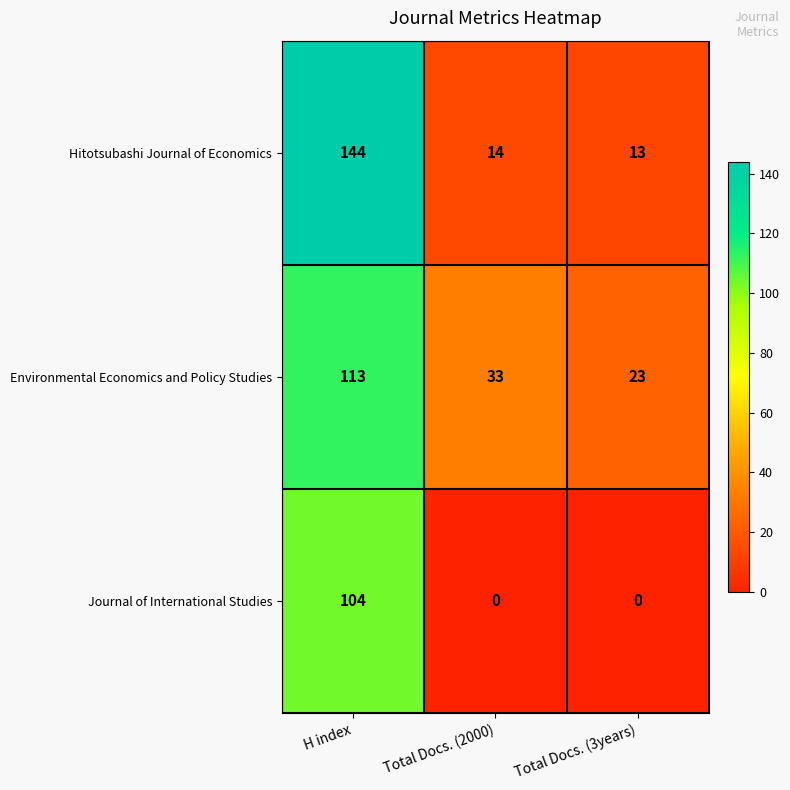

What is the sum of all Environmental Economics and Policy Studies values?

169